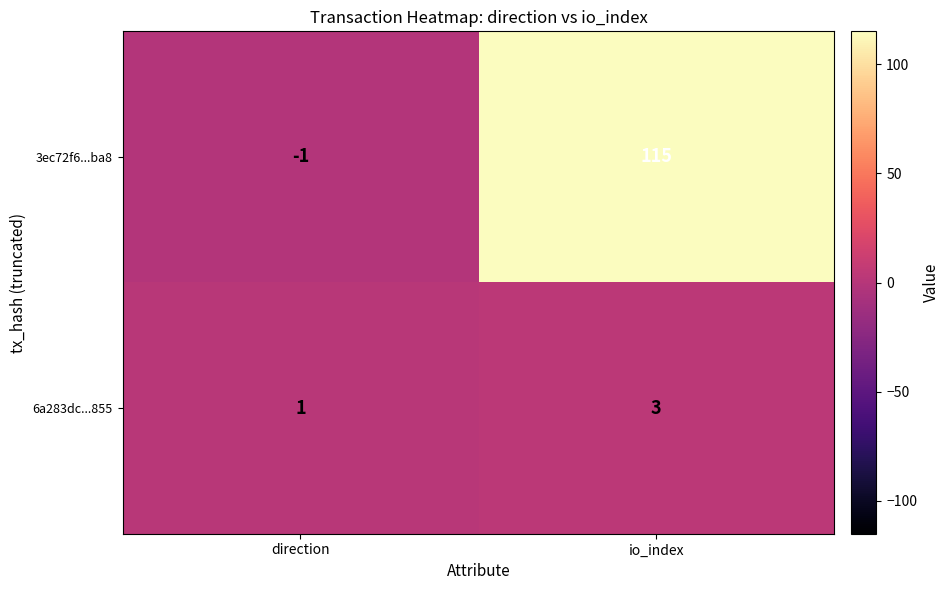

Reading right to left, transcribe all the data shown in this chart.

3ec72f6...ba8: io_index=115	direction=-1
6a283dc...855: io_index=3	direction=1